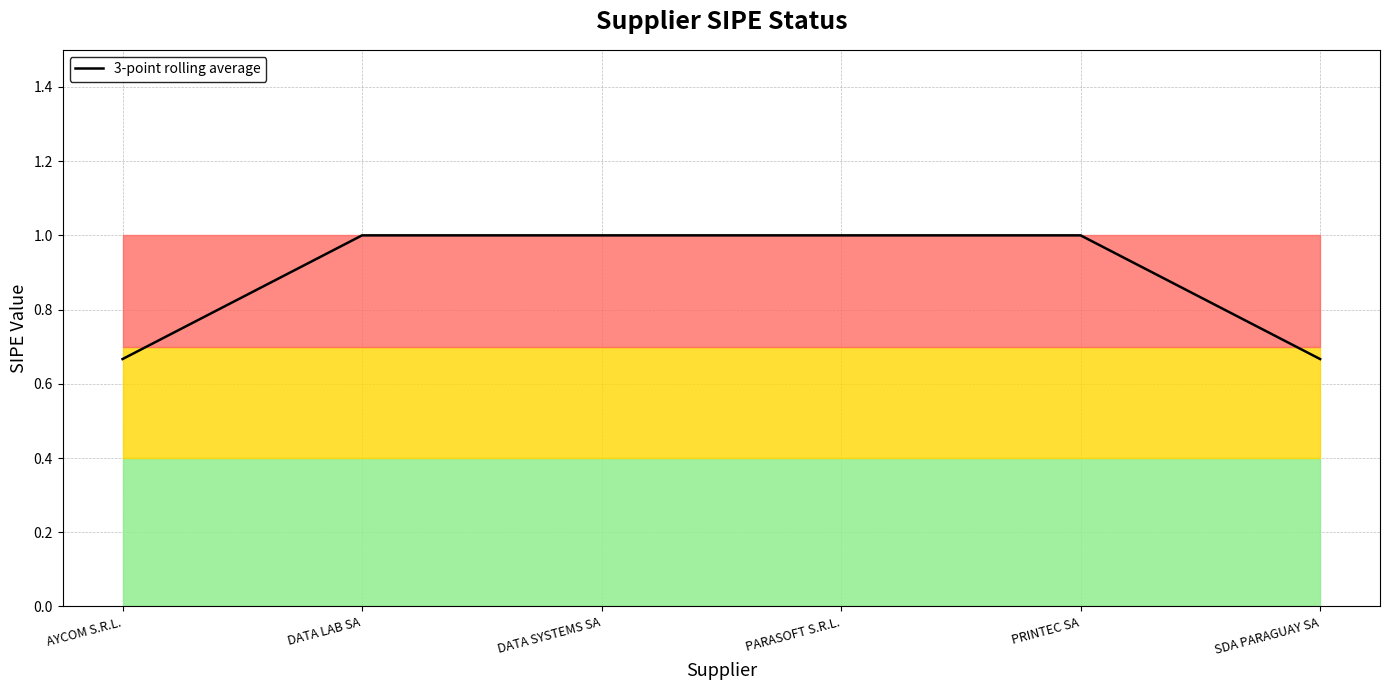

What is the greatest value displayed?

1.0